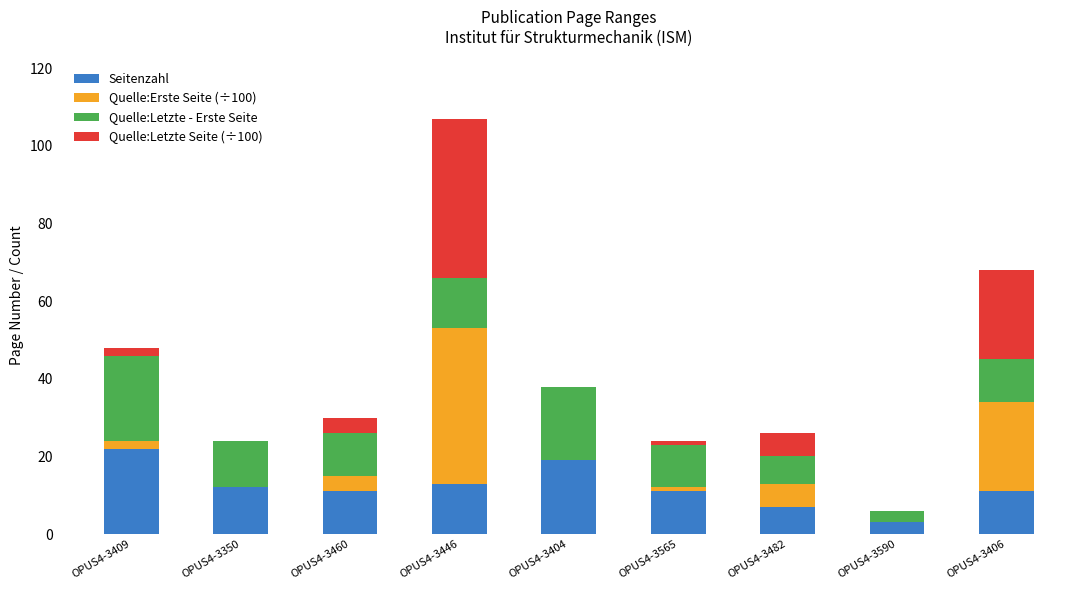

Which category has the highest value in the Seitenzahl series?

OPUS4-3409